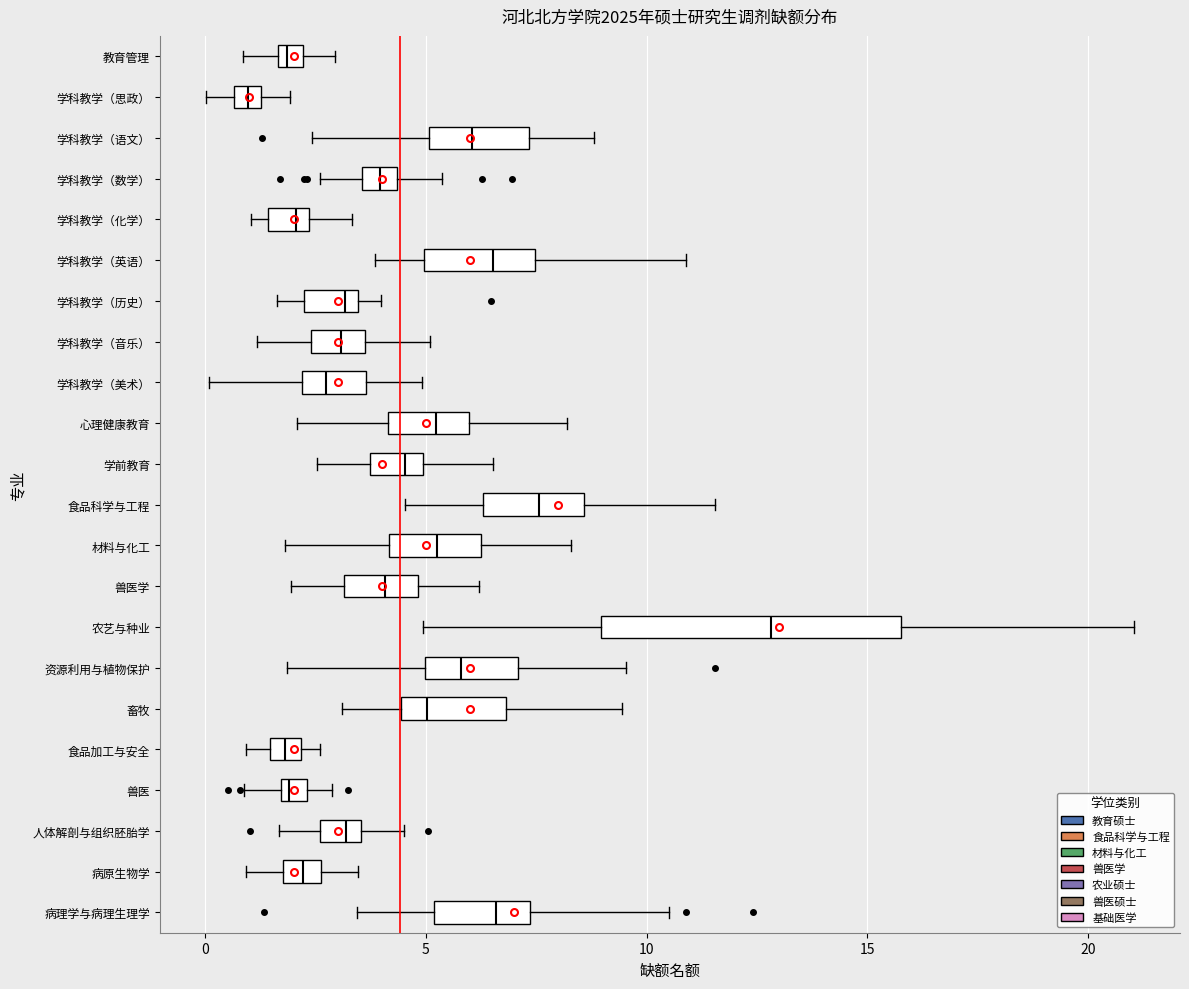

Which box's median line is the furthest to the left?

学科教学（思政）